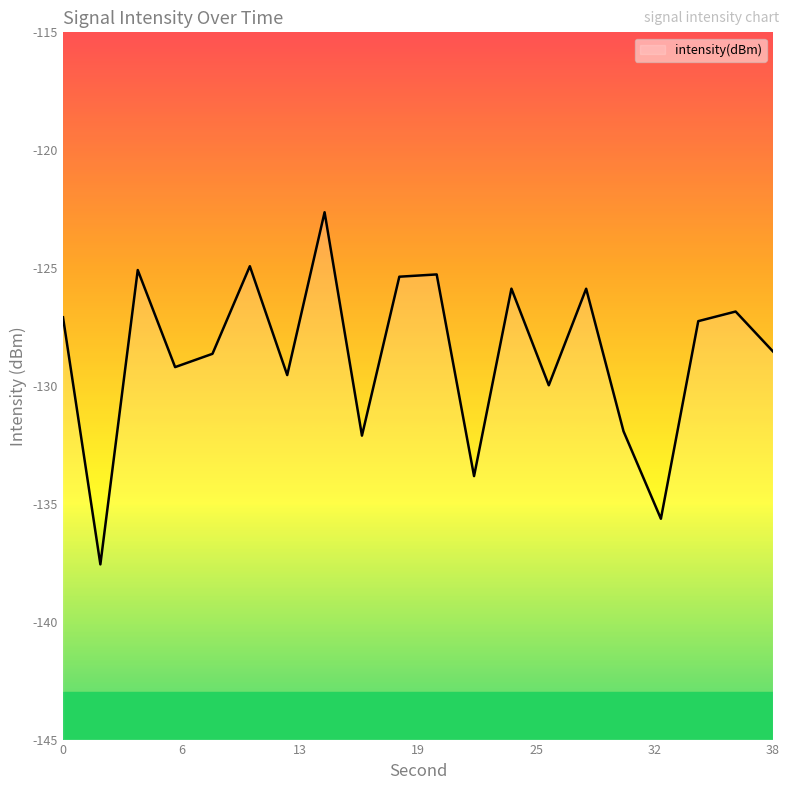

What is the sum of all values?

-2573.1